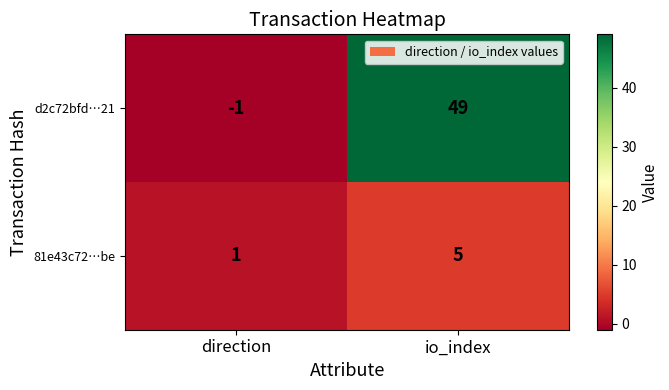

What is the spread (max minus min) of values at direction?

2